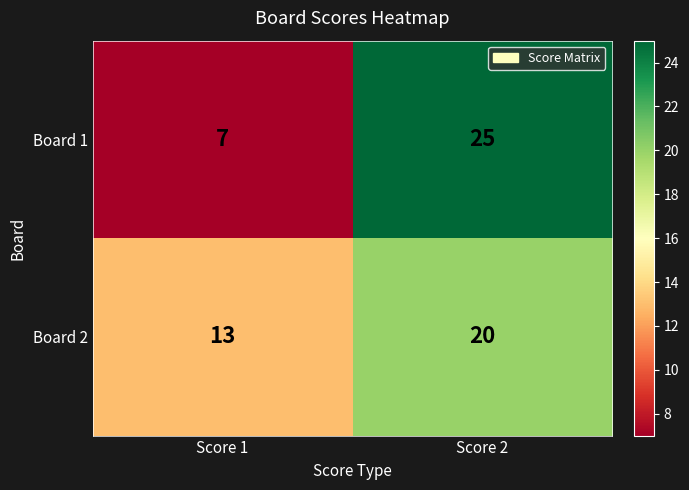

The Board 2 series shows 31 at Score 2. True or false?

False